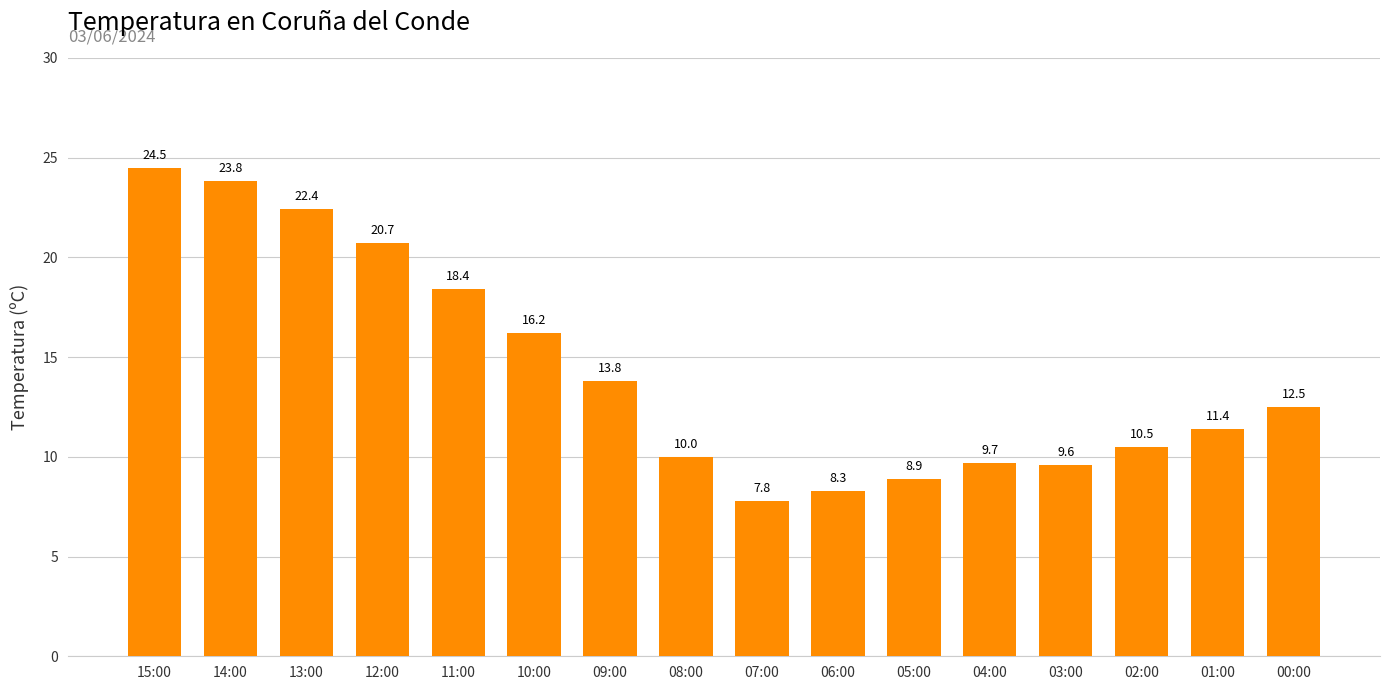

The chart shows a value of 10.5 at 02:00. True or false?

True